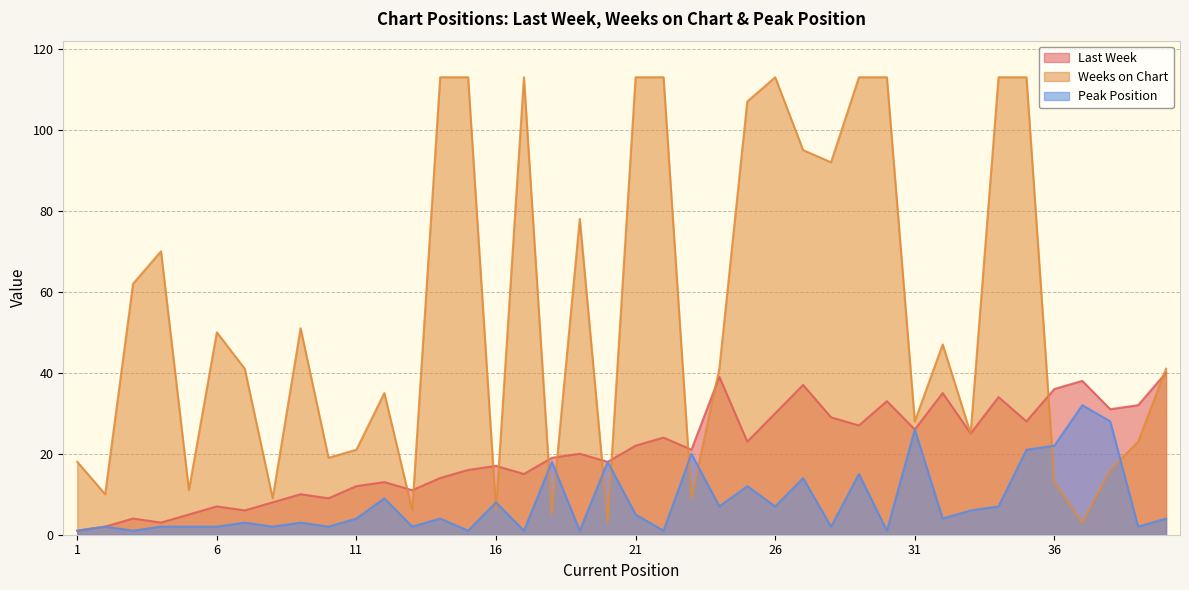

True or false: Last Week has a value of 19 at 12.

False